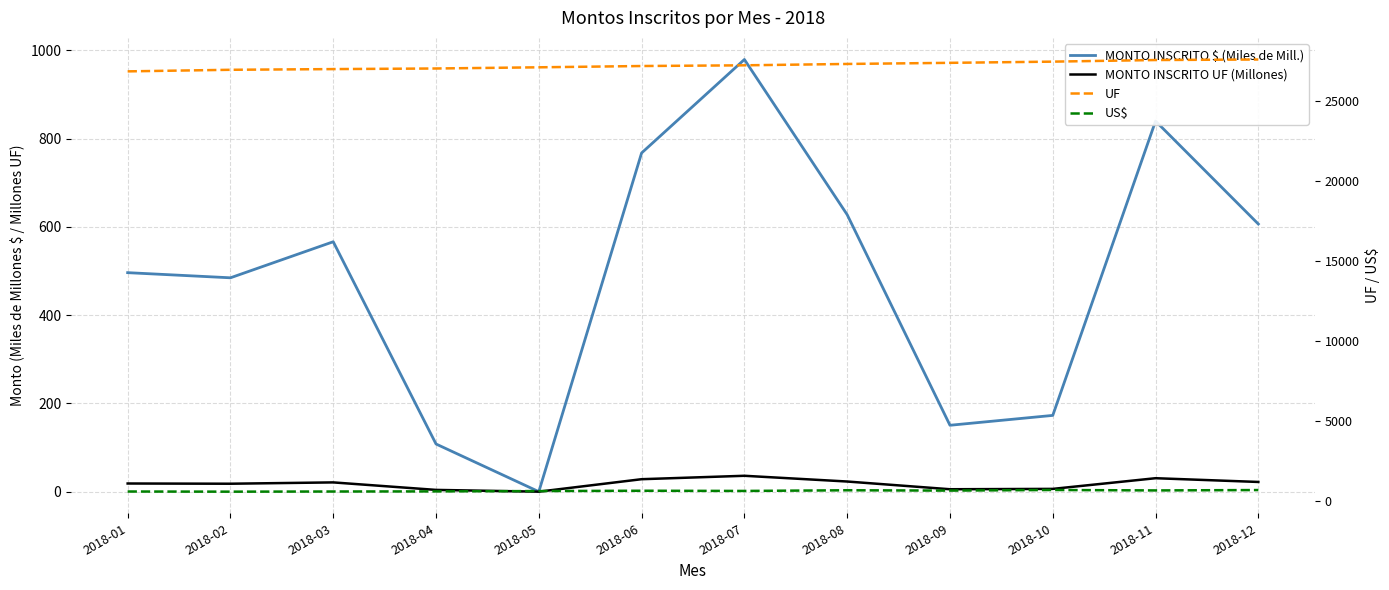

At how many categories does at least one series exceed 402?

12